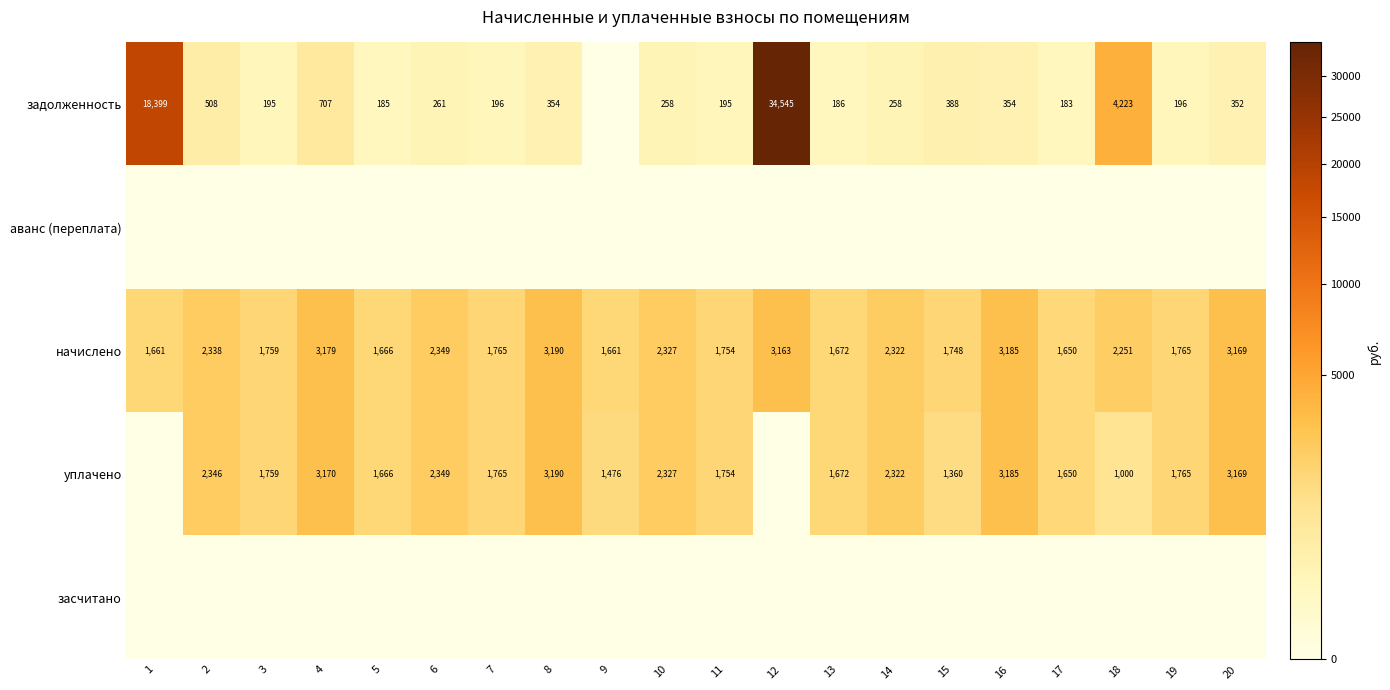

What is the difference between the second highest and second lowest values in the начислено series?

1524